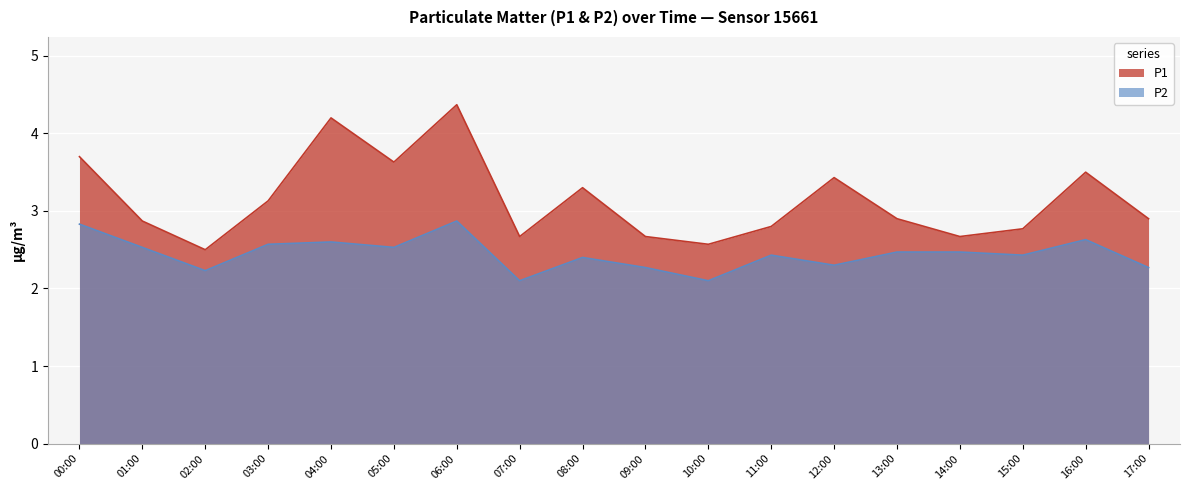

List the labels in order of P1 value, smallest first.

02:00, 10:00, 07:00, 09:00, 14:00, 15:00, 11:00, 01:00, 13:00, 17:00, 03:00, 08:00, 12:00, 16:00, 05:00, 00:00, 04:00, 06:00